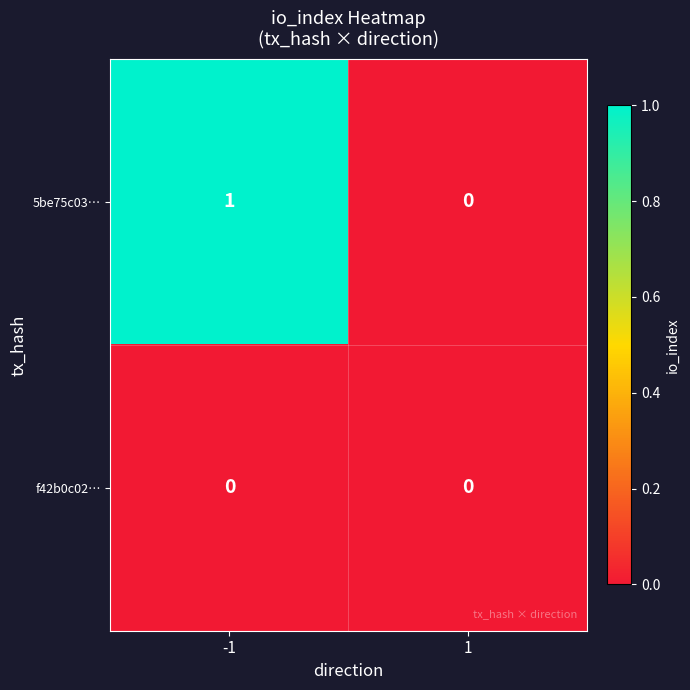

How many categories are shown in the chart?

2